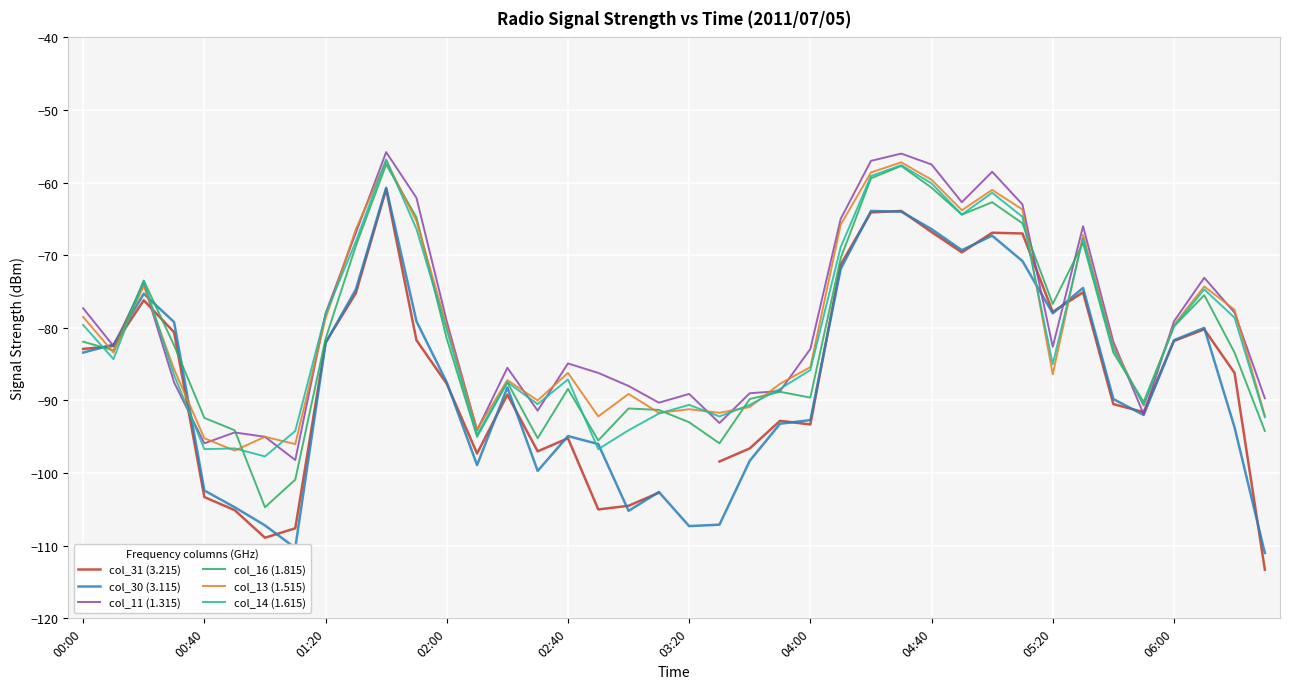

What position from the right is 29?

11